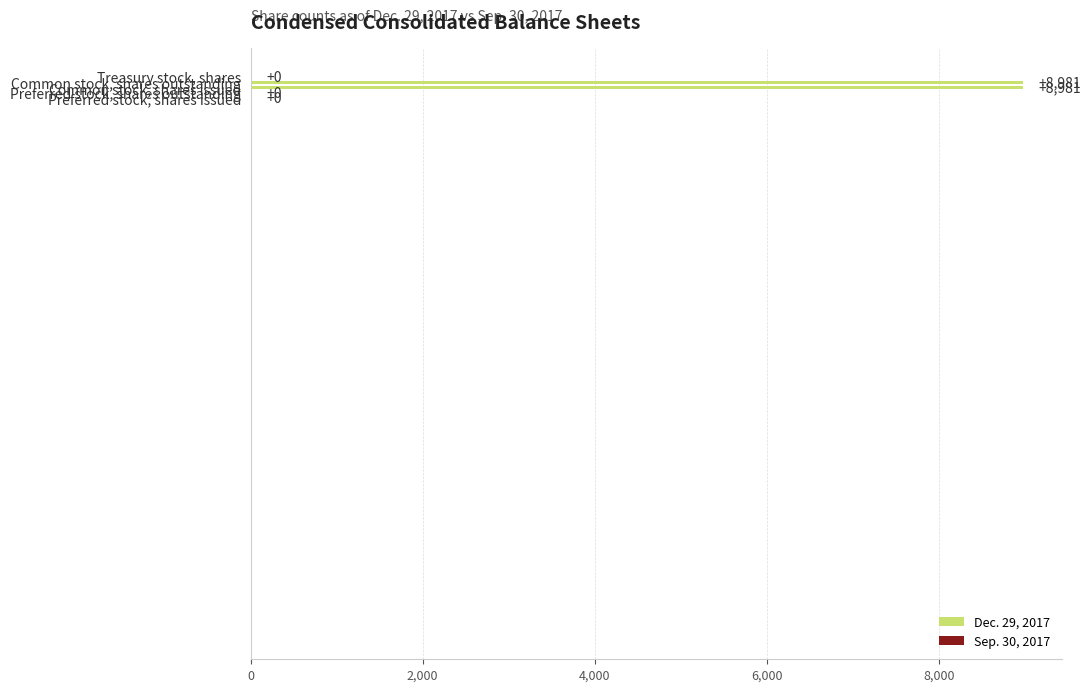

What is the average value?

3592